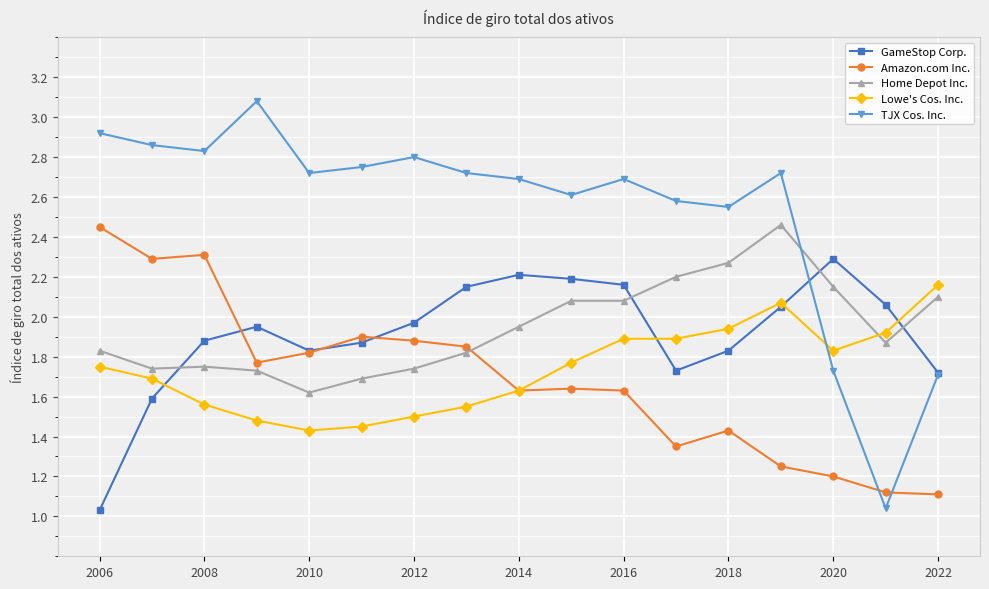

Which series has the largest total across all categories?

TJX Cos. Inc.